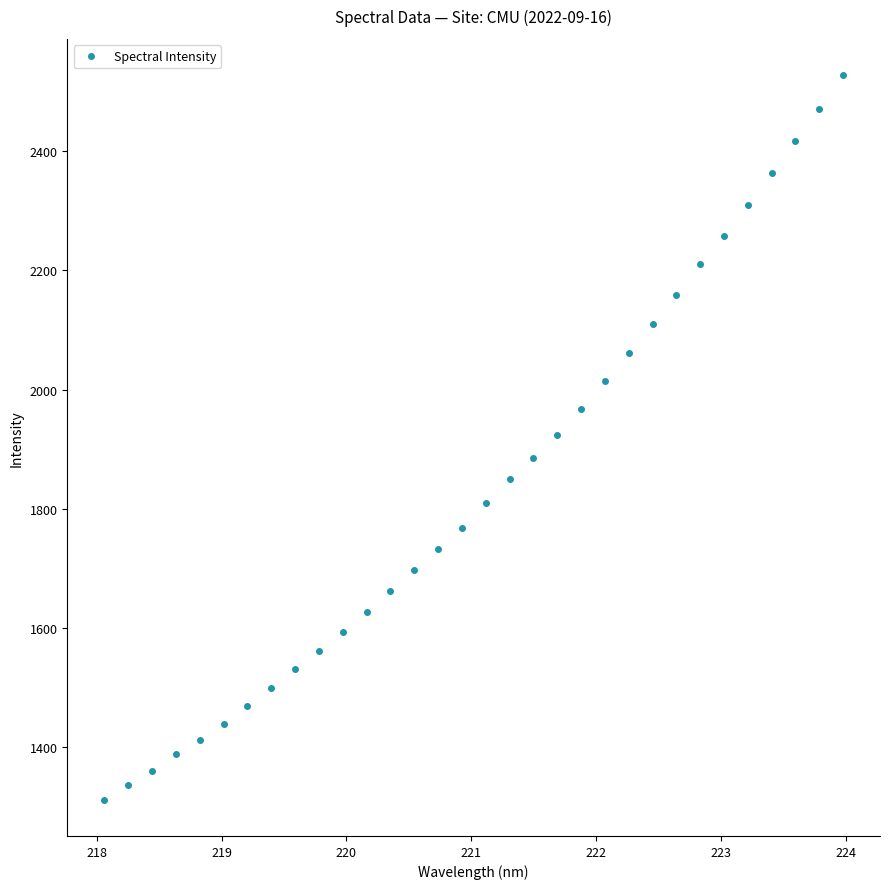

True or false: there are more than 0 points higher than both neighbors.

False